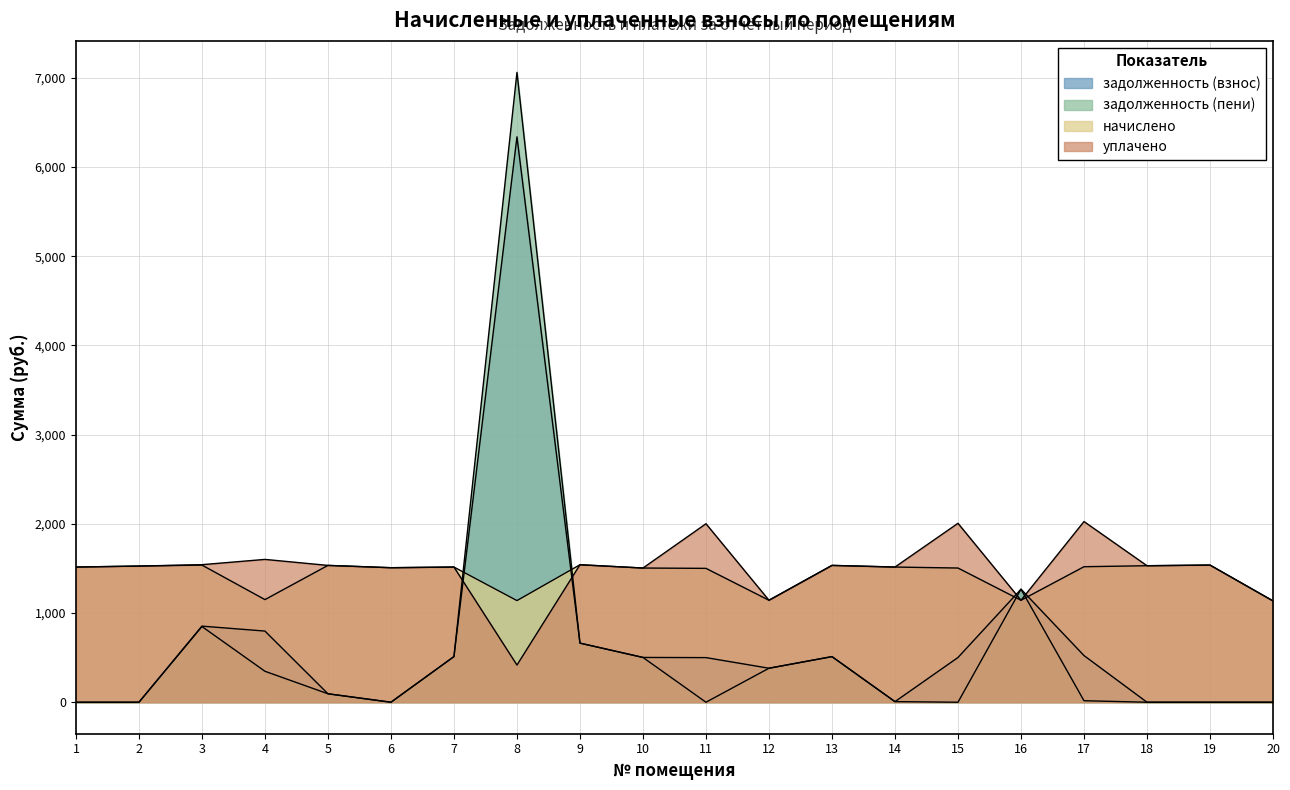

How many values in the задолженность (взнос) series are below 501?

10